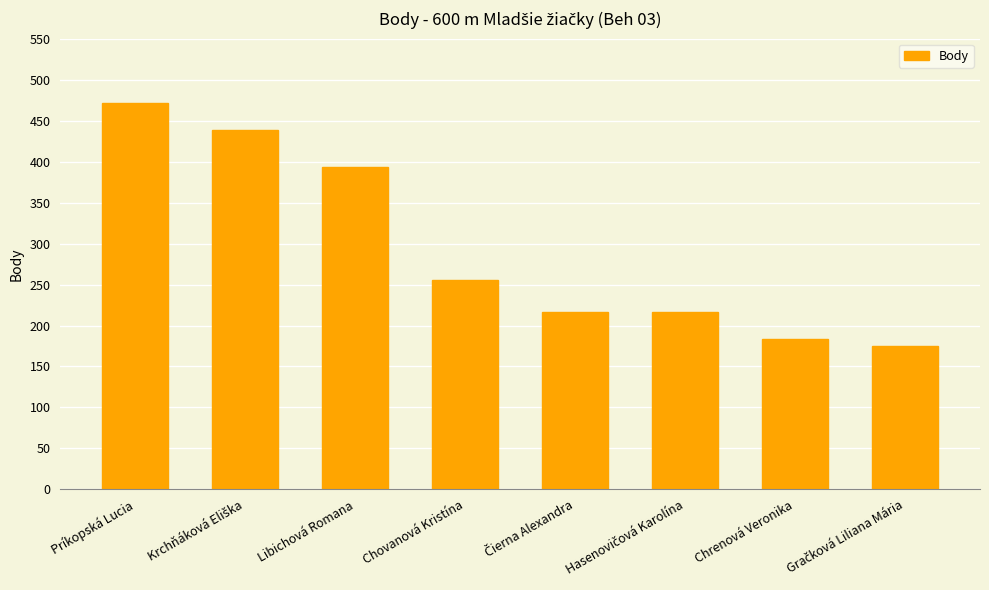

What is the smallest value displayed?

175